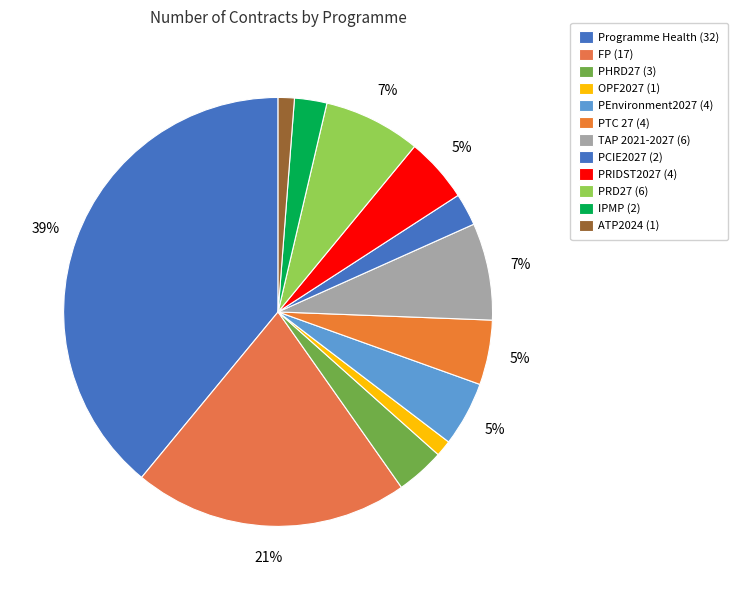

Count the number of slices in the pie.

12